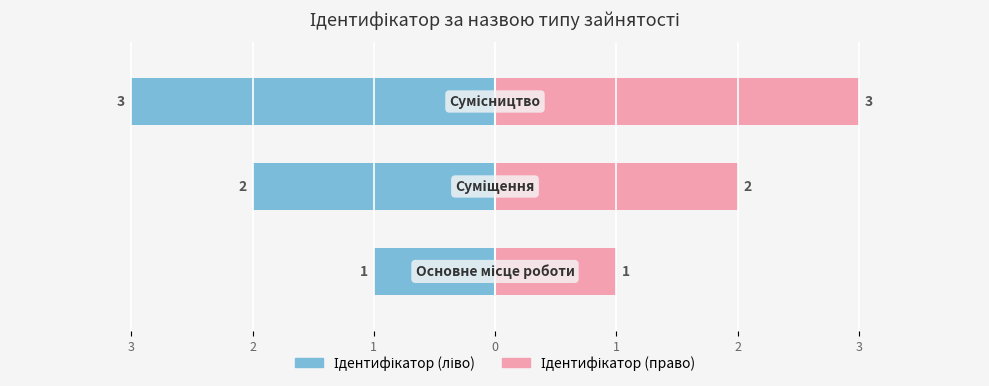

Rank the categories by value from lowest to highest.

Основне місце роботи, Суміщення, Сумісництво